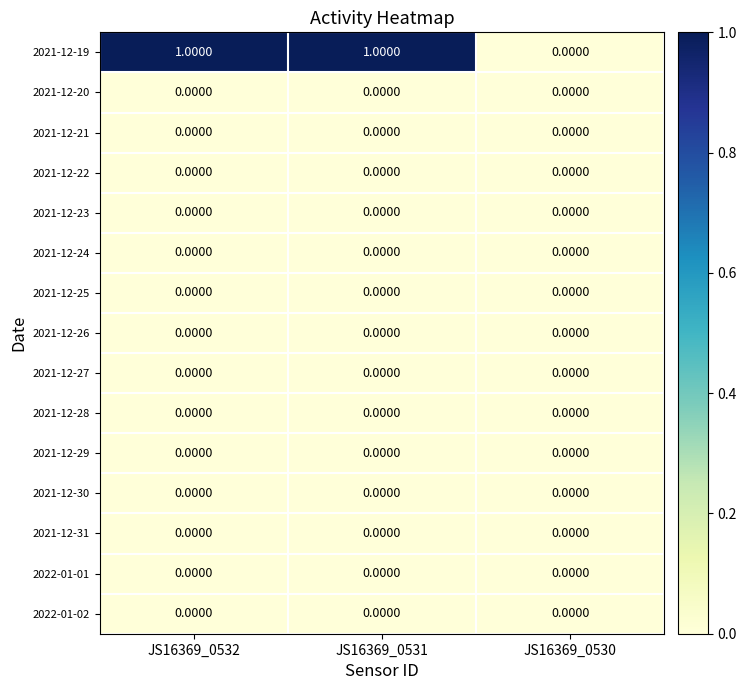

What is the total value across all series at JS16369_0532?

1